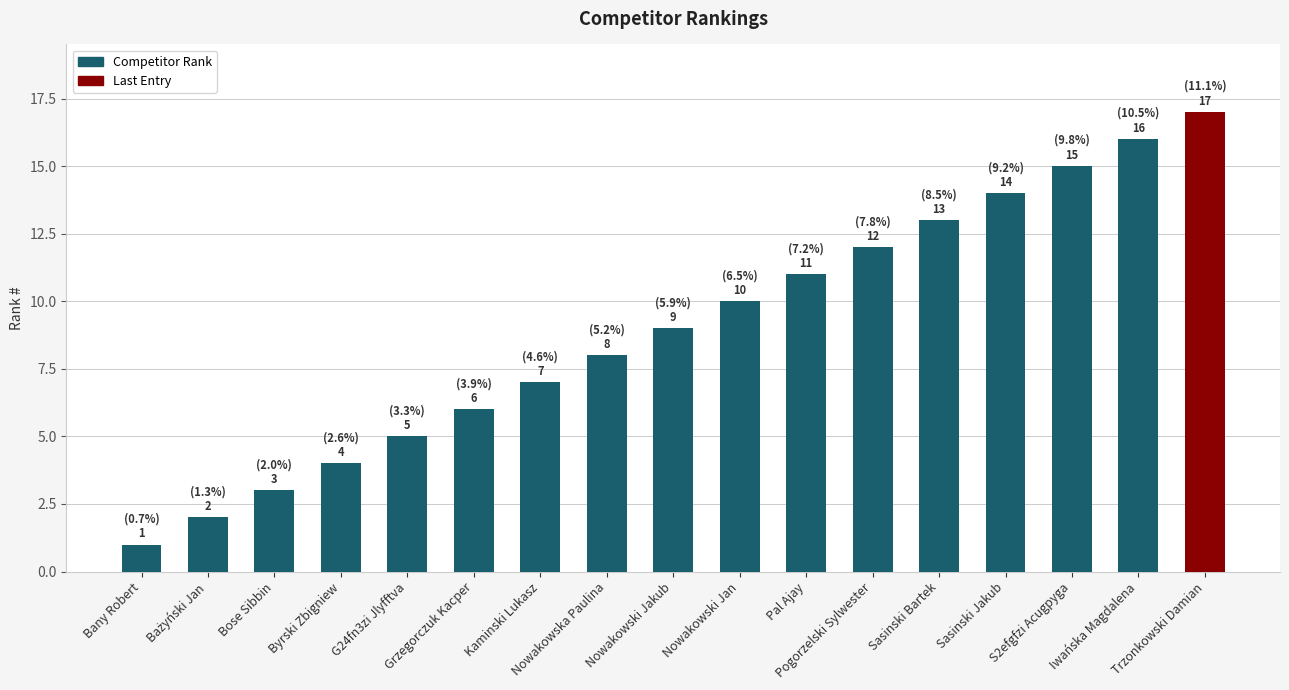

What is the label of the 4th bar from the right?

Sasinski Jakub